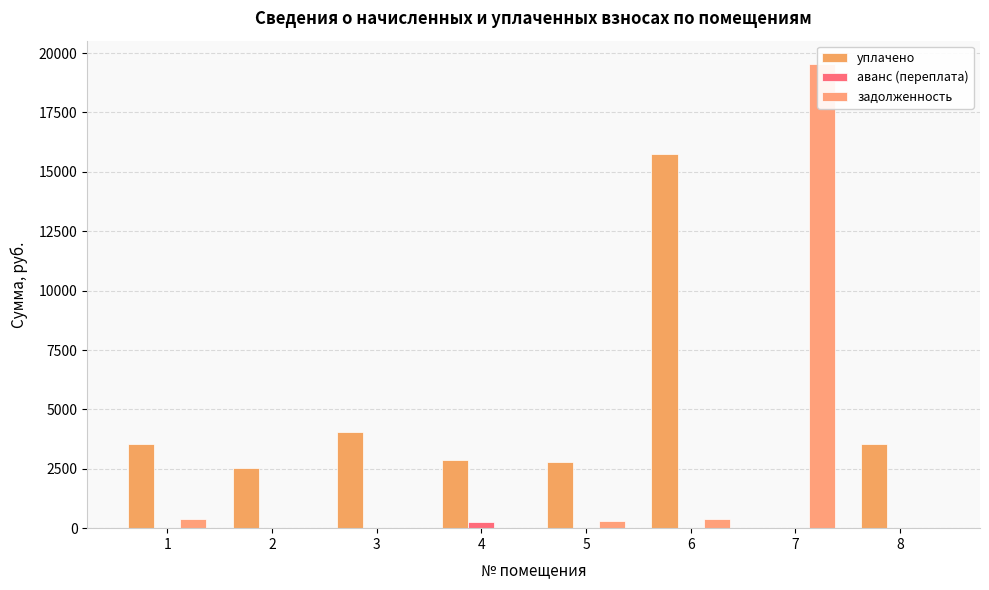

What is the total value across all series at 7?

19544.6